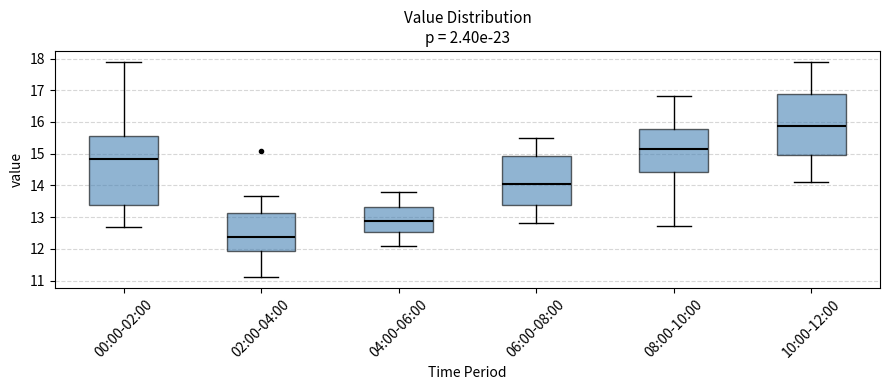

Reading left to right, read every box against the y-axis: the position of its median line, the range the box covers, and the ends of its whiskers. The values are not printed on the chart, so give them approximately, as read against the axis.

00:00-02:00: median 14.8, box 13.4 to 15.5, whiskers 12.7 to 17.9
02:00-04:00: median 12.4, box 11.9 to 13.1, whiskers 11.1 to 13.7
04:00-06:00: median 12.9, box 12.5 to 13.3, whiskers 12.1 to 13.8
06:00-08:00: median 14.1, box 13.4 to 14.9, whiskers 12.8 to 15.5
08:00-10:00: median 15.2, box 14.4 to 15.8, whiskers 12.7 to 16.8
10:00-12:00: median 15.9, box 15.0 to 16.9, whiskers 14.1 to 17.9